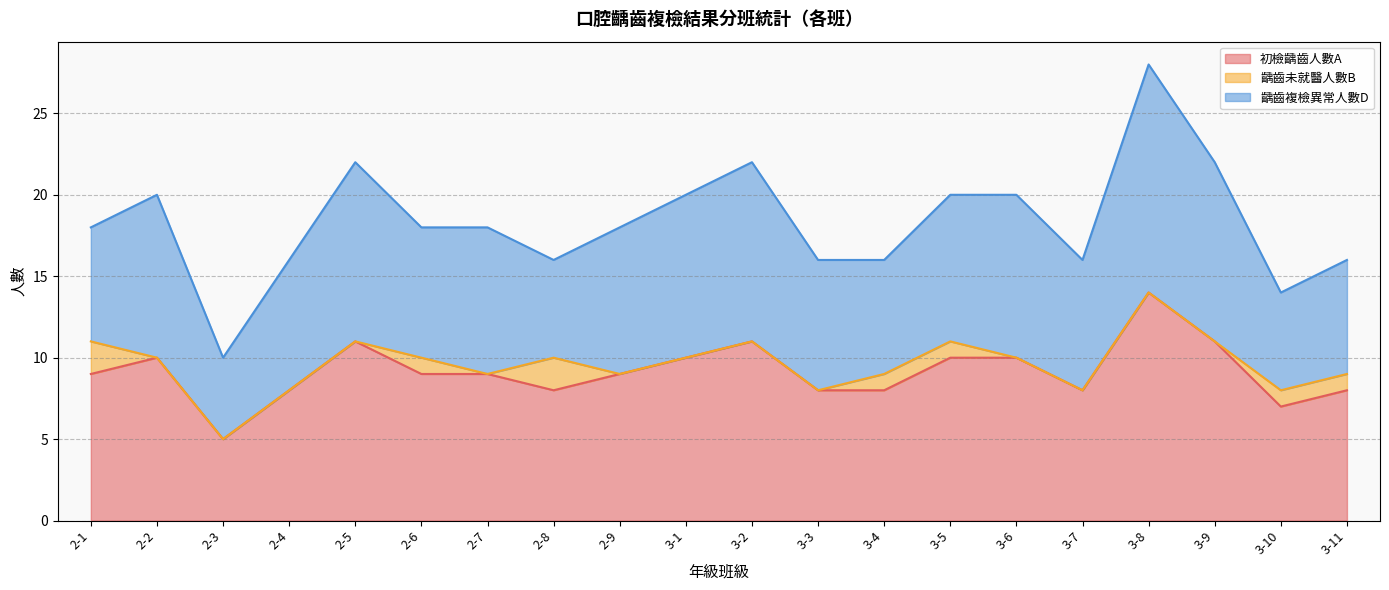

What is the spread (max minus min) of values at 2-4?

8